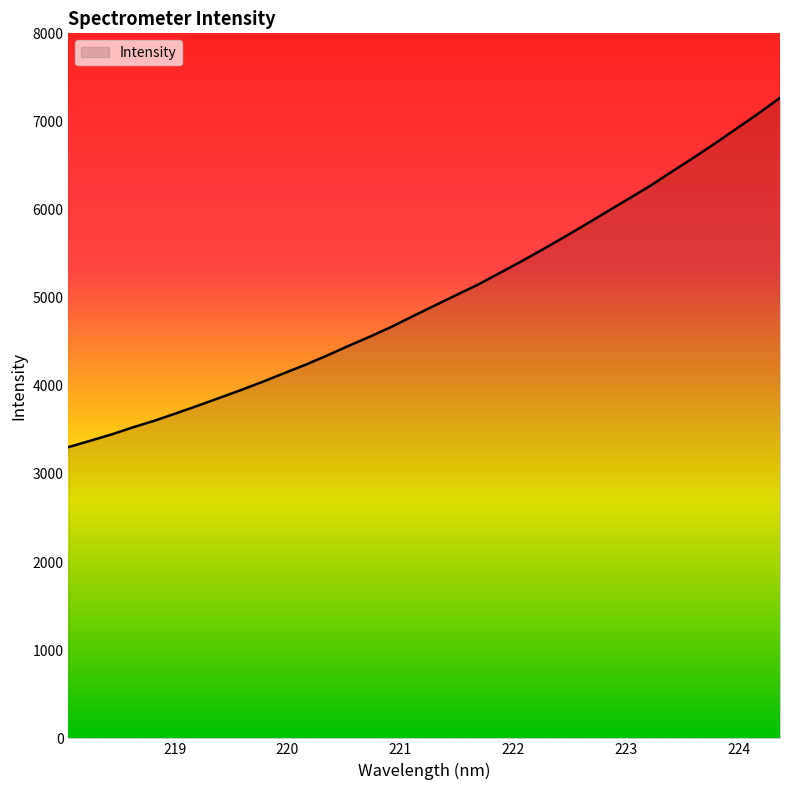

What is the difference between the maximum and minimum values?

3962.9